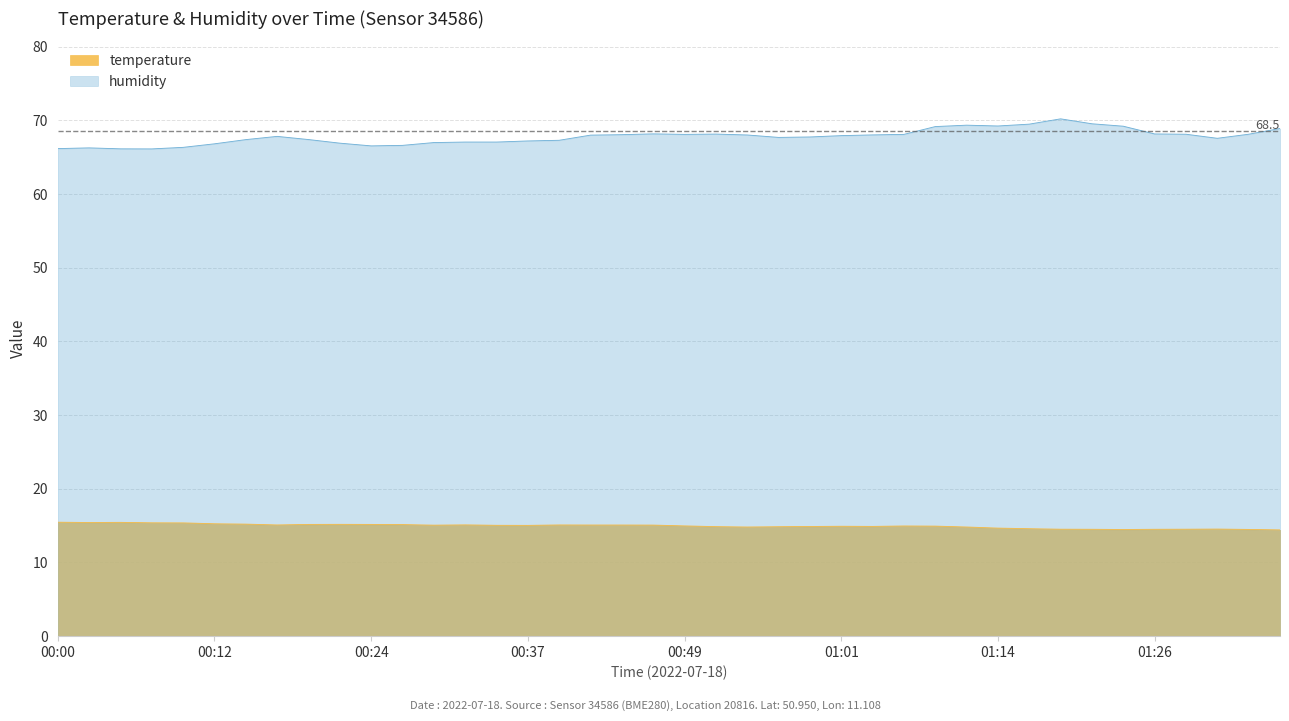

What position from the right is 00:14?

34